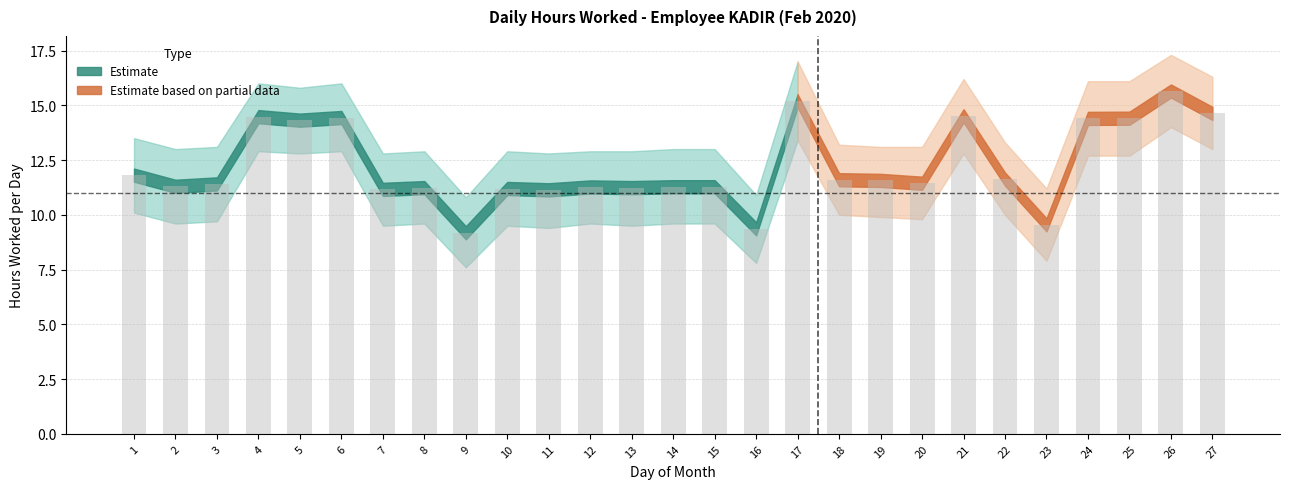

What is the value of the 12th bar from the left?

11.3